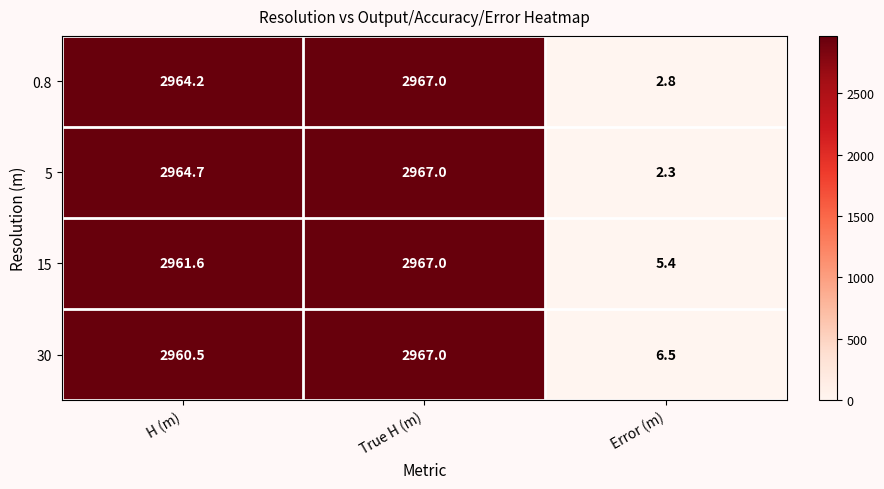

What is the difference between the maximum and minimum values in the 0.8 series?

2964.2